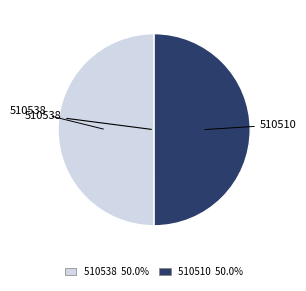

What is the ratio of the value at 510538 to the value at 510510?

1.0